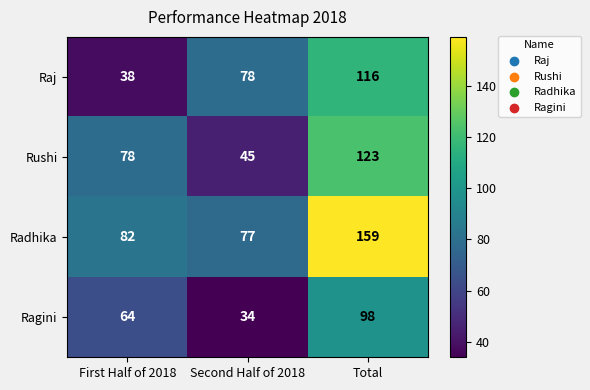

At which category is the sum across all series the highest?

Total